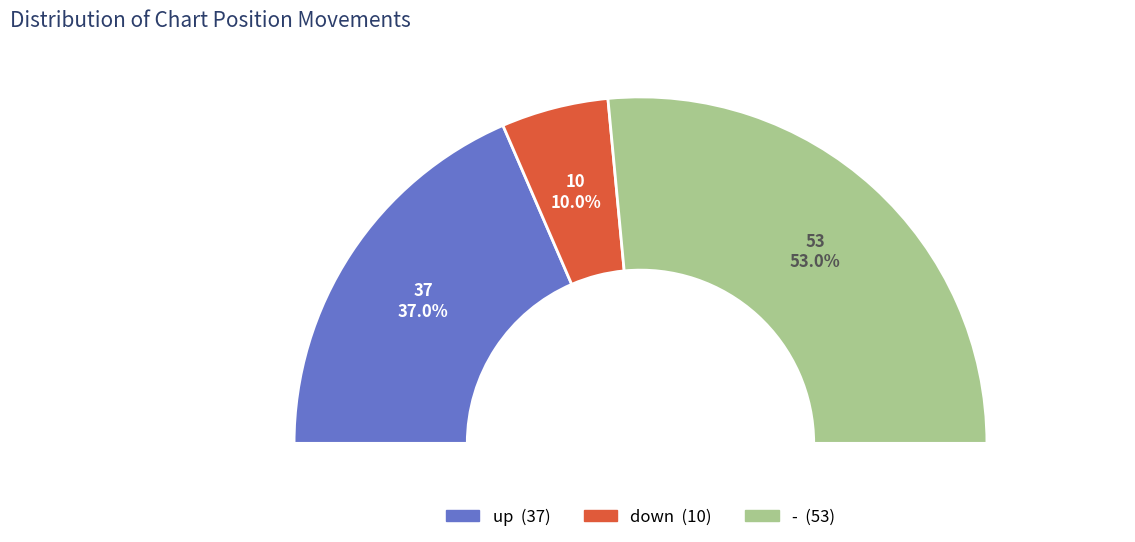

To the nearest percent, what percentage of the pie is up?

37%